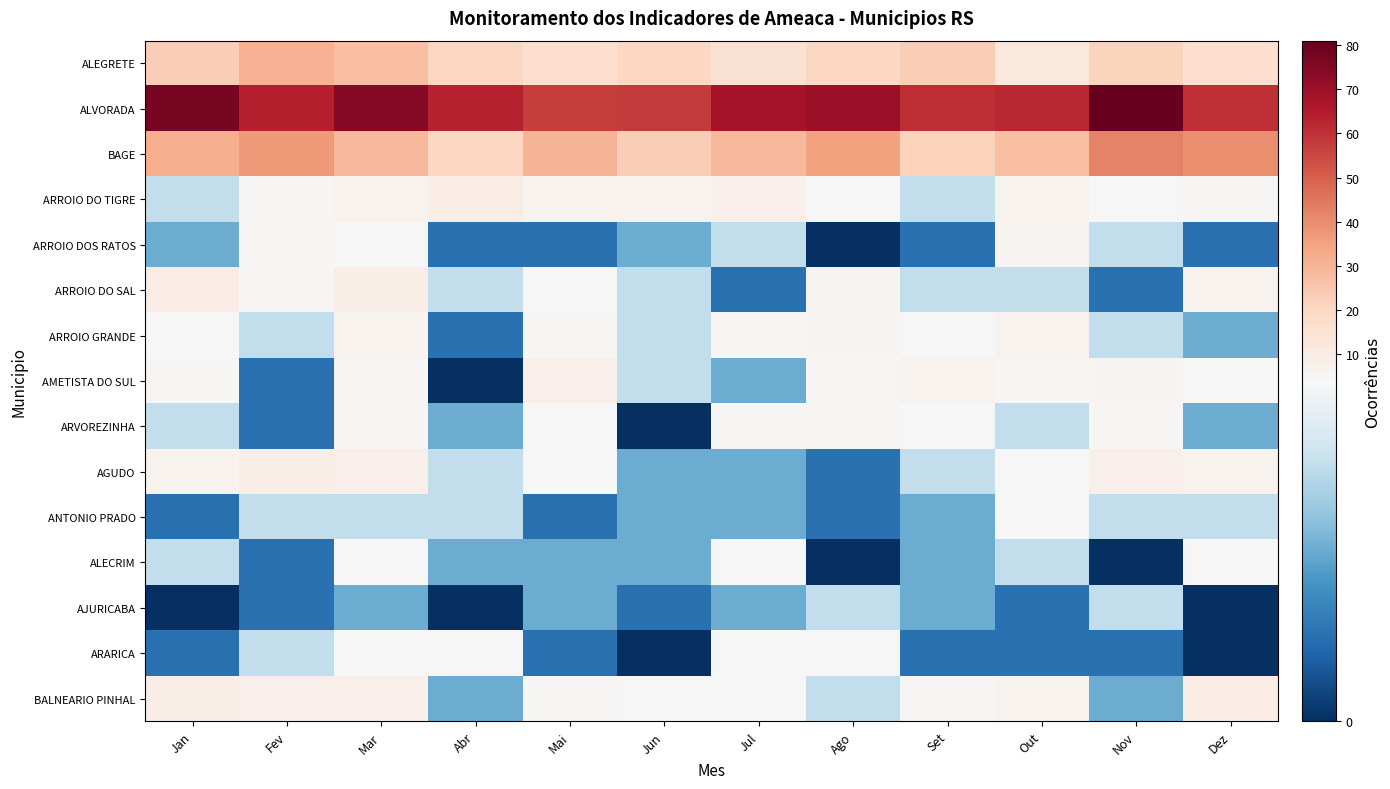

Rank the series at Out from highest to lowest value.

ALVORADA, BAGE, ALEGRETE, ARROIO DO TIGRE, ARROIO GRANDE, BALNEARIO PINHAL, ARROIO DOS RATOS, AMETISTA DO SUL, AGUDO, ANTONIO PRADO, ARROIO DO SAL, ARVOREZINHA, ALECRIM, AJURICABA, ARARICA